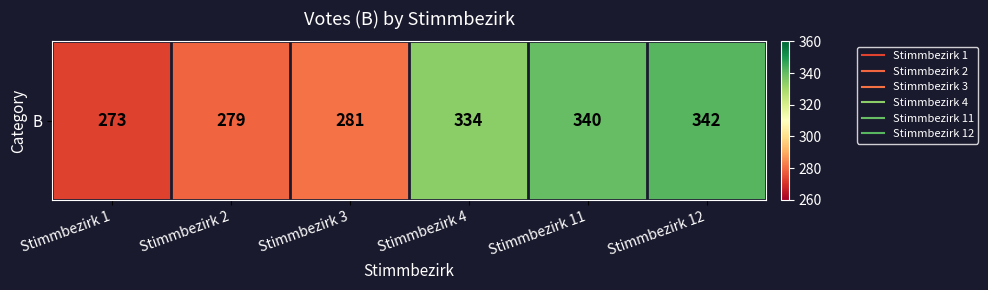

What is the change in value from Stimmbezirk 2 to Stimmbezirk 4?

+55